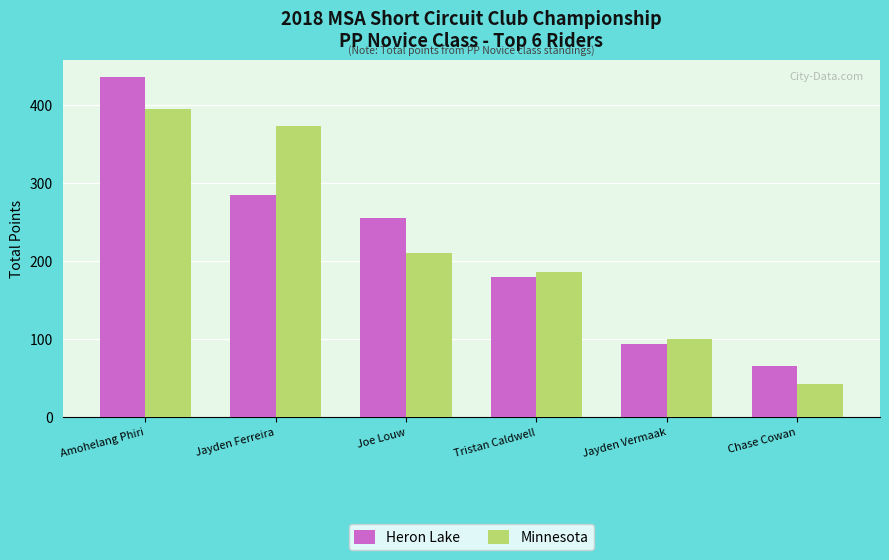

The Minnesota series shows 186 at Tristan Caldwell. True or false?

True